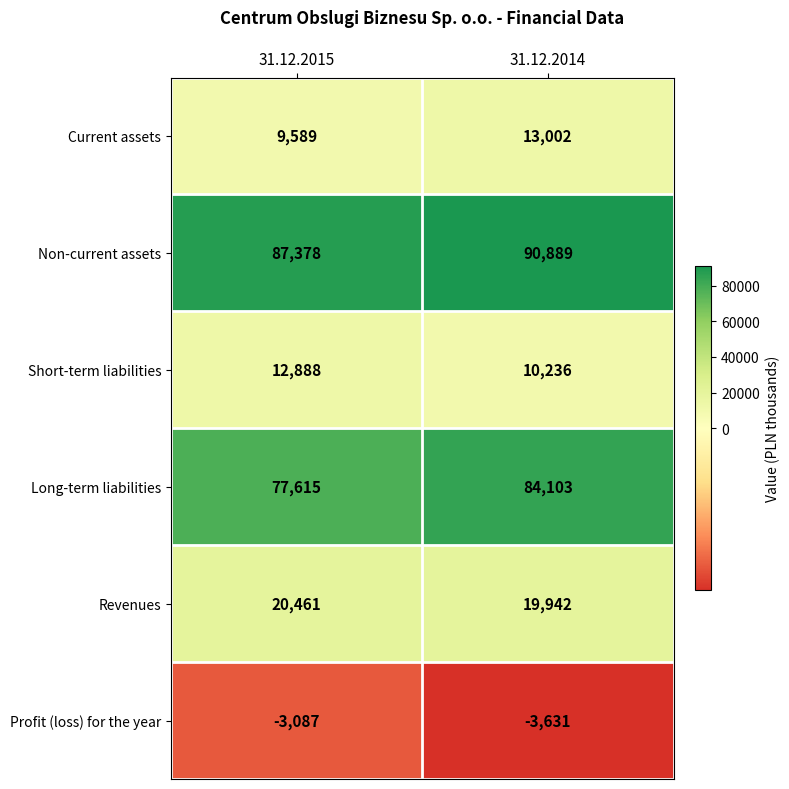

What is the difference between the maximum and minimum values in the Non-current assets series?

3511